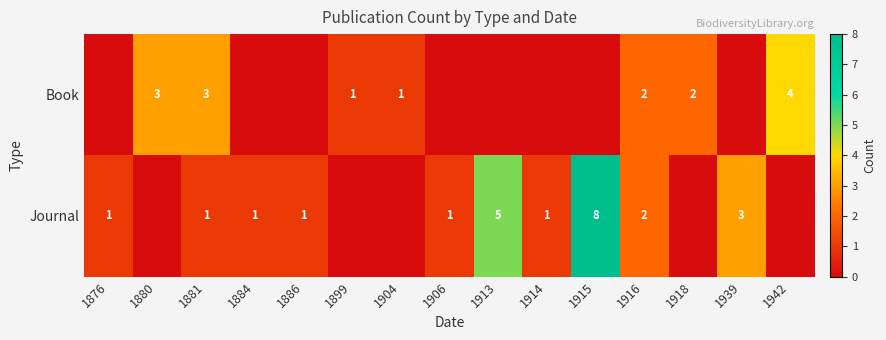

What is the sum of the Journal values at 1916 and 1914?

3